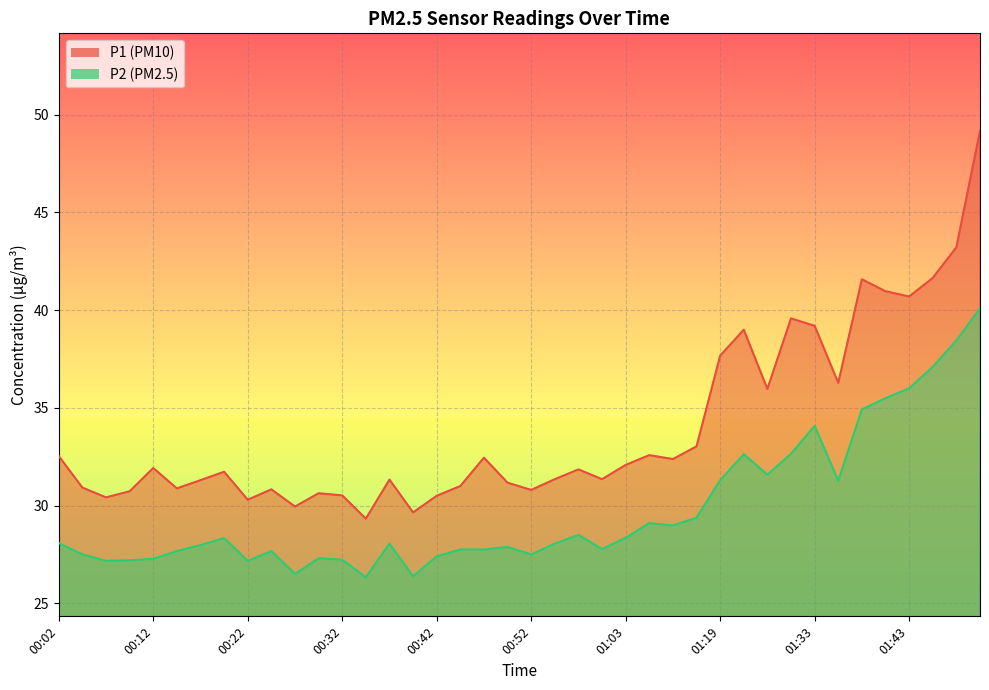

What is the maximum value for P2?

40.1